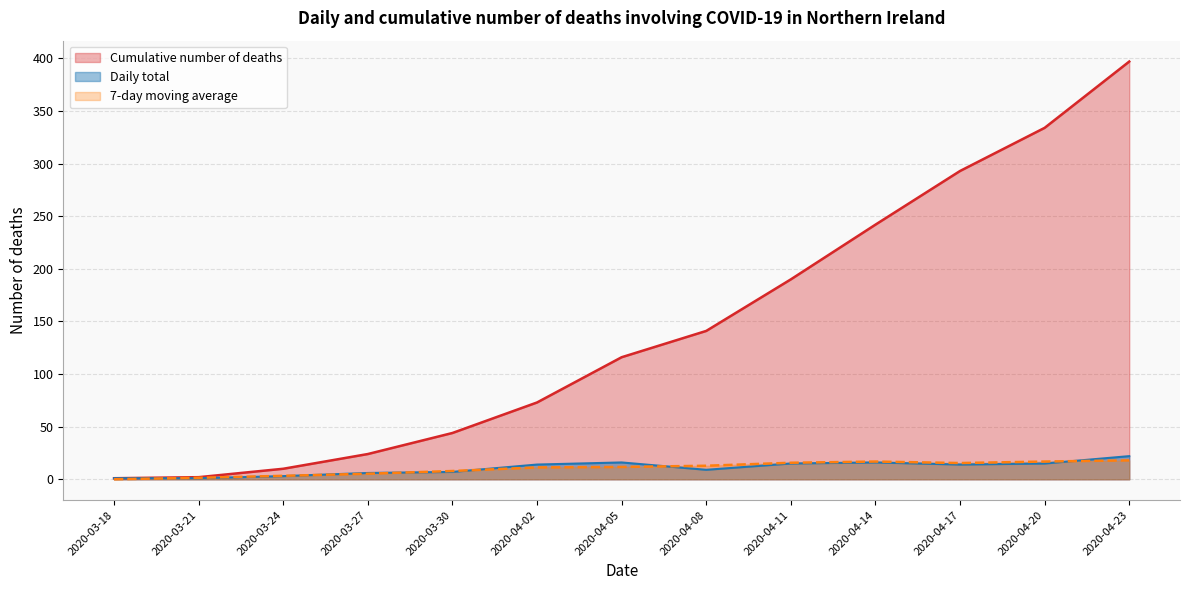

What is the spread (max minus min) of values at 2020-03-21?

1.0